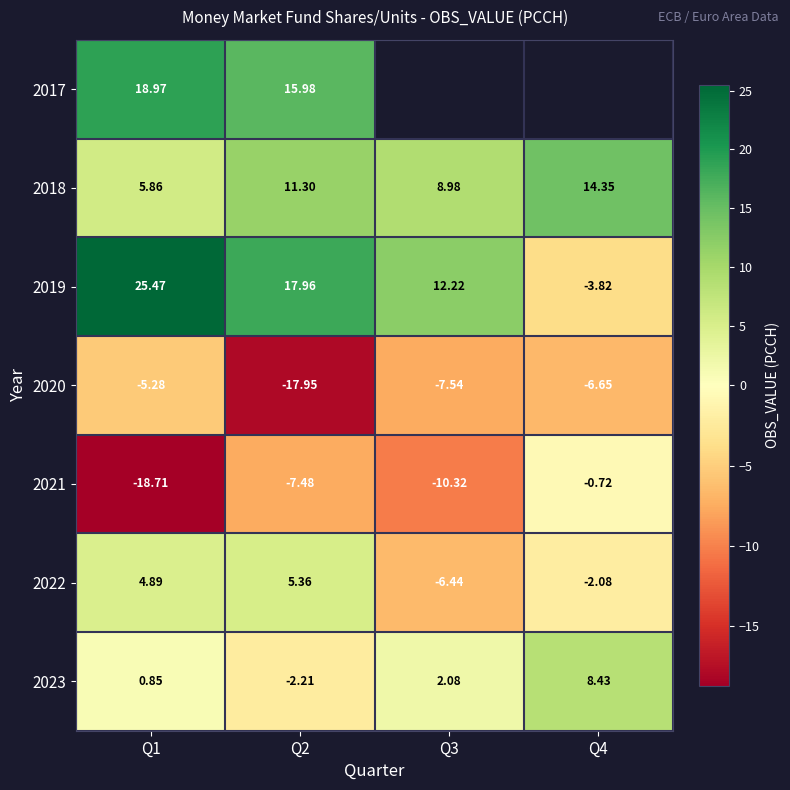

Is it true that 2023 equals 2.9 at Q3?

False